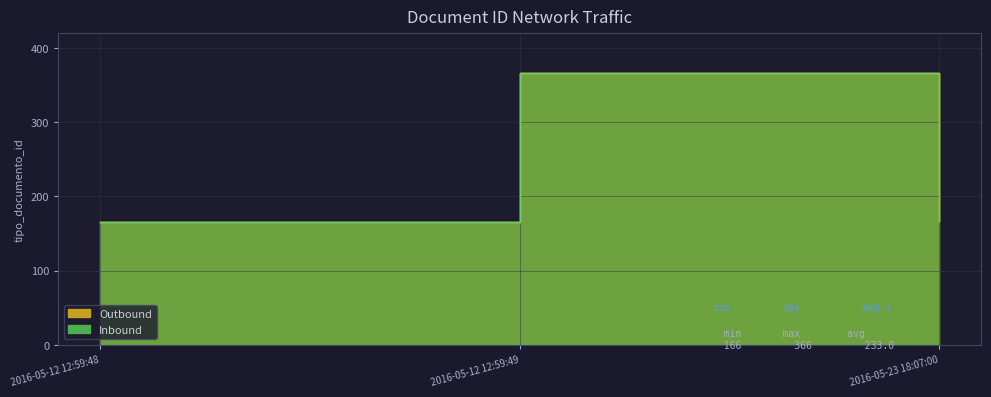

Between 2016-05-12 12:59:49 and 2016-05-23 18:07:00, which series saw the biggest shift?

Outbound